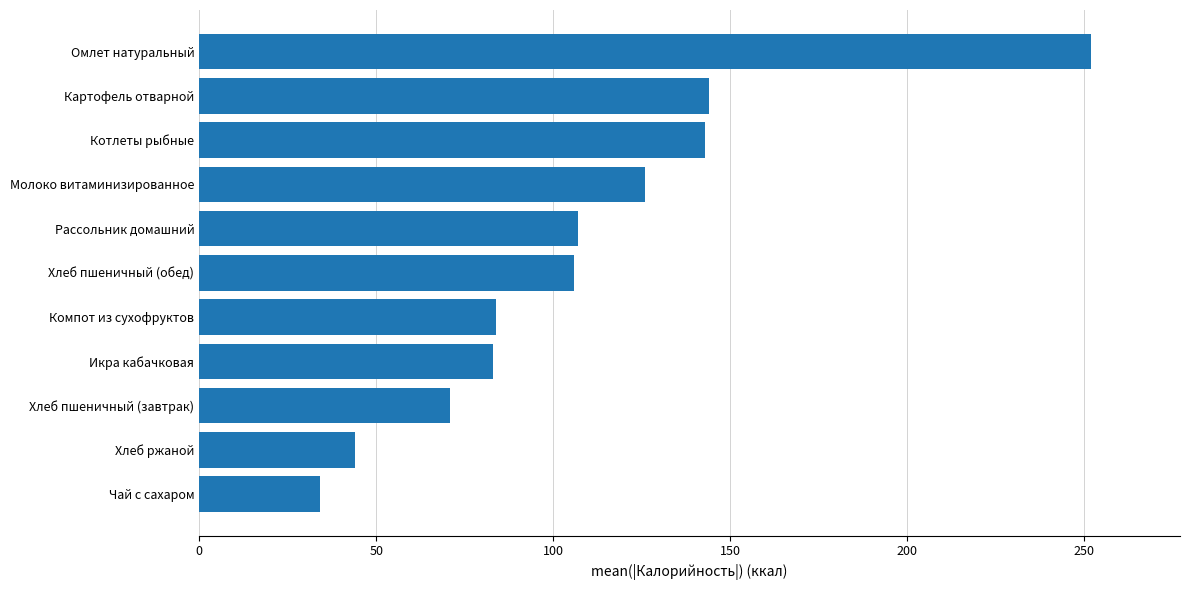

What is the sum of the values at Хлеб пшеничный (завтрак) and Котлеты рыбные?

214